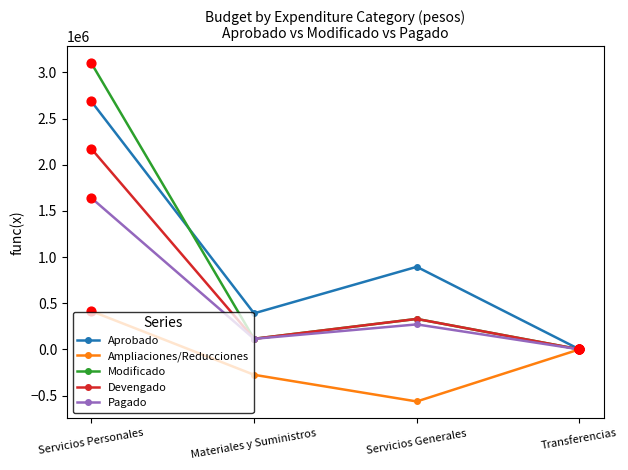

What is the spread (max minus min) of values at Servicios Personales?

2685162.4